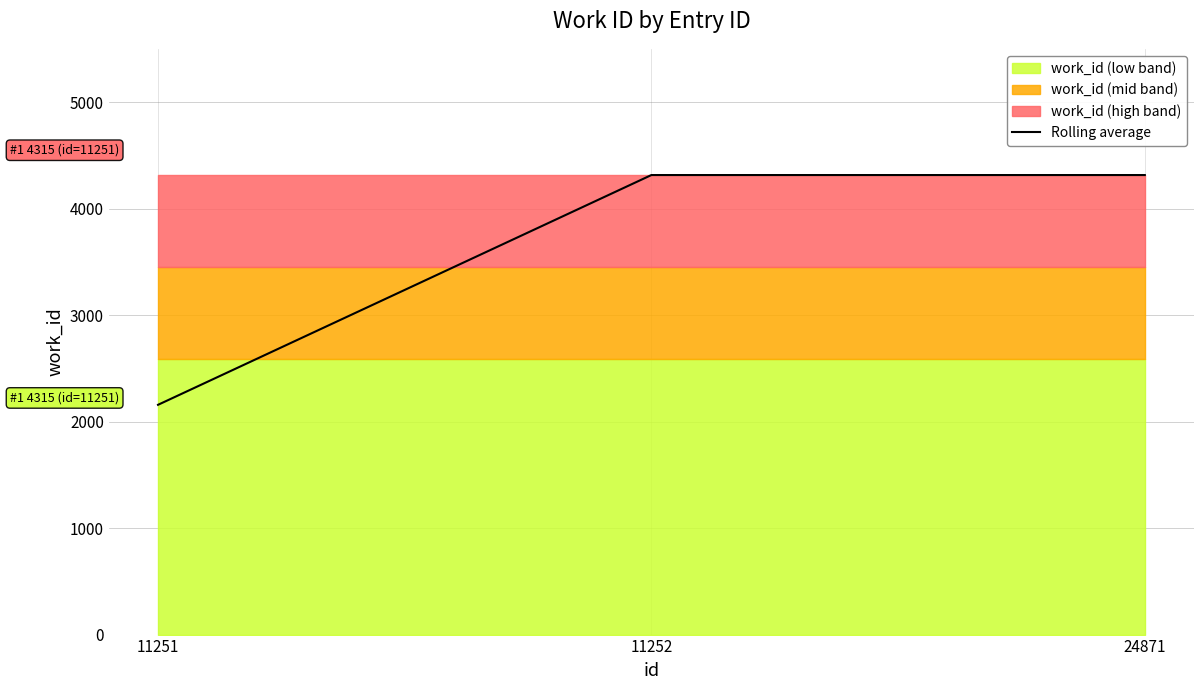

What is the smallest value displayed?

2157.5